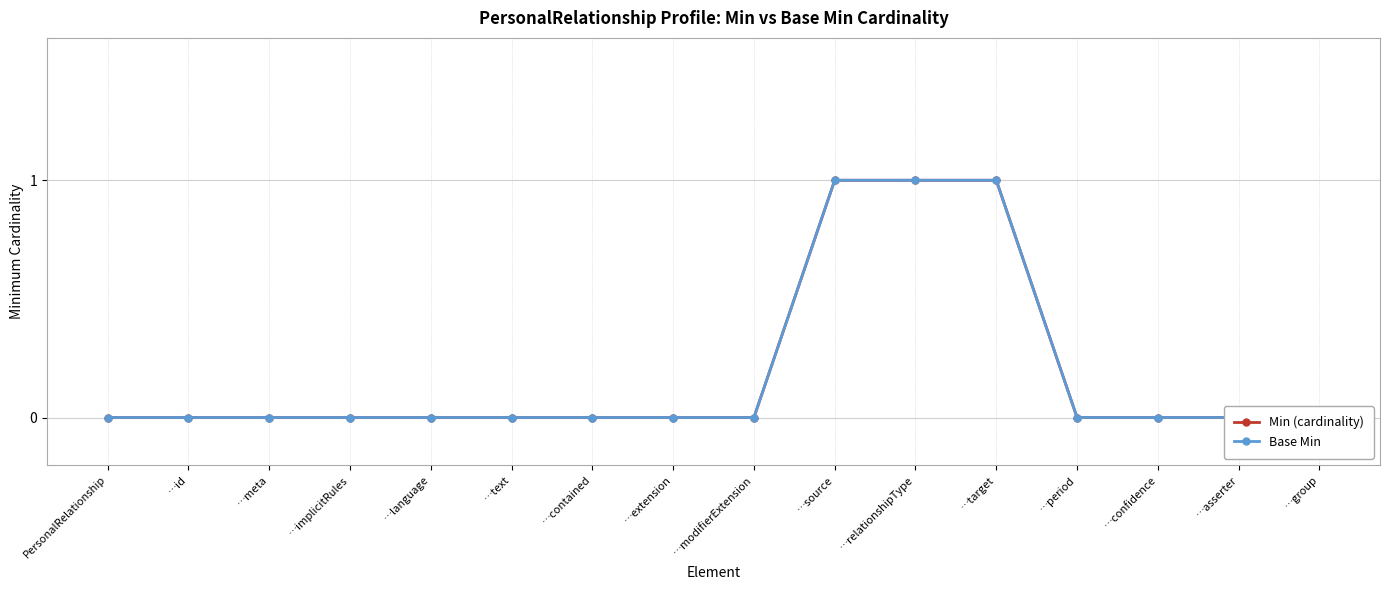

Which has a higher value, …meta or …relationshipType?

…relationshipType